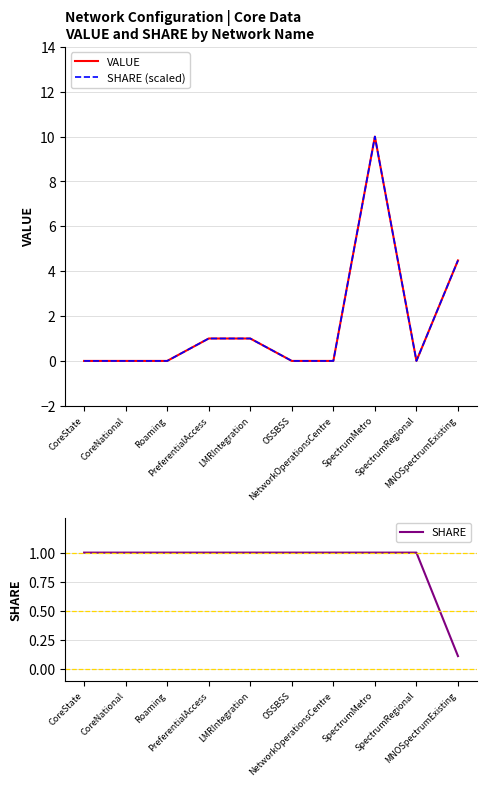

At which category is the sum across all series the highest?

SpectrumMetro